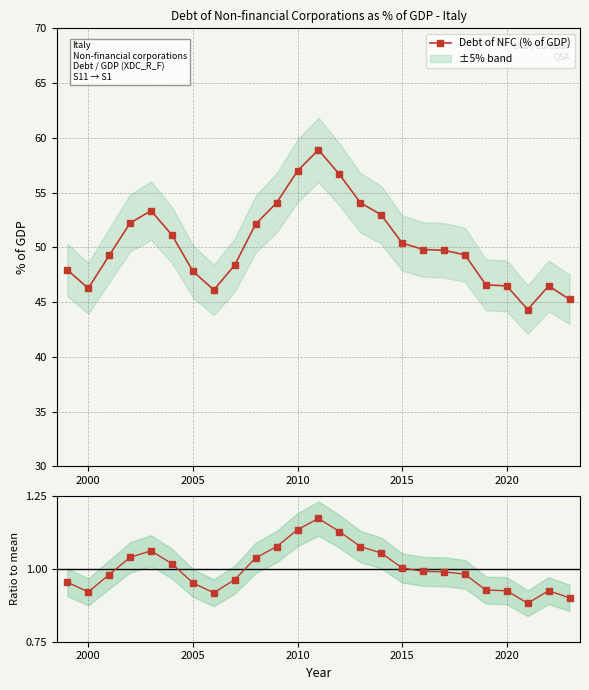

Where is the first local minimum for Ratio to mean?

2000